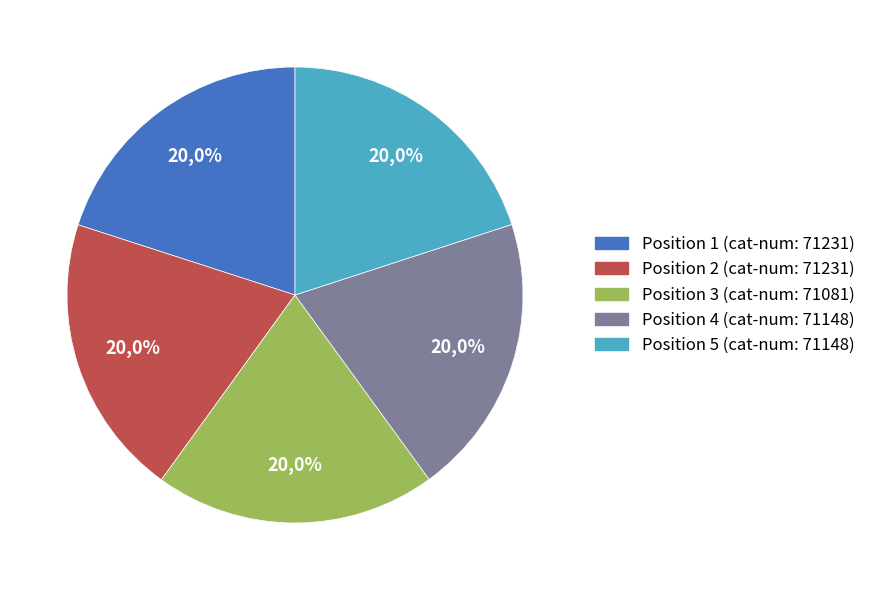

What is the smallest slice in the pie chart?

3